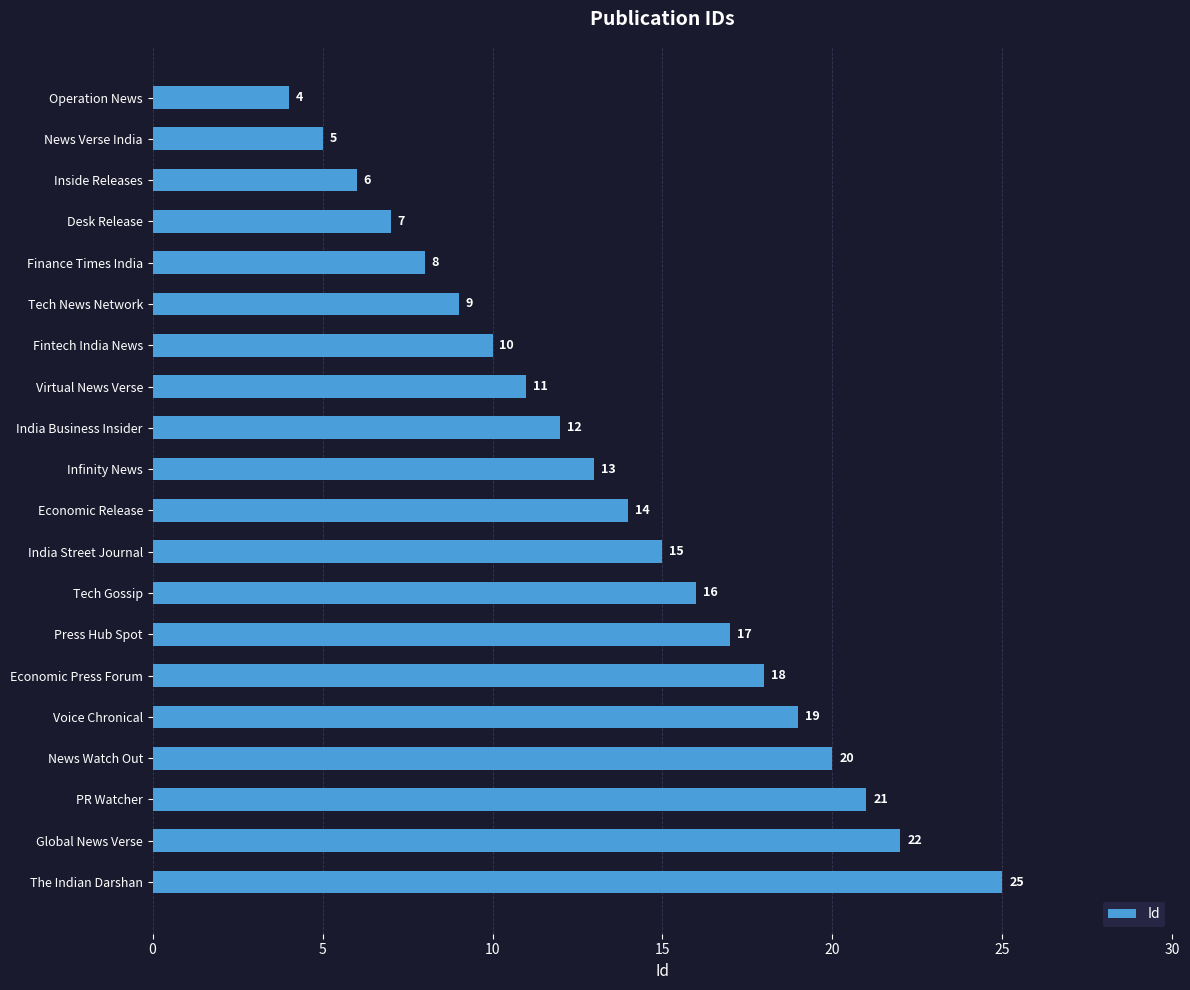

True or false: the data shows 5 at Operation News.

False